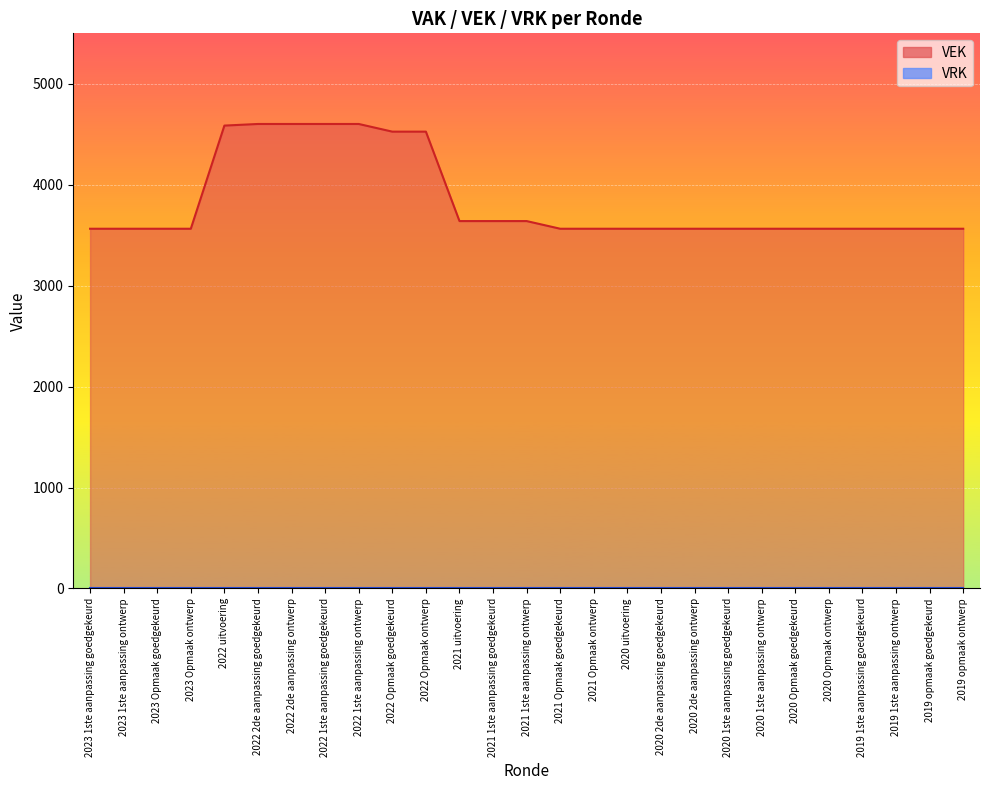

List the labels in order of value, largest first.

2022 2de aanpassing goedgekeurd, 2022 2de aanpassing ontwerp, 2022 1ste aanpassing goedgekeurd, 2022 1ste aanpassing ontwerp, 2022 uitvoering, 2022 Opmaak goedgekeurd, 2022 Opmaak ontwerp, 2021 uitvoering, 2021 1ste aanpassing goedgekeurd, 2021 1ste aanpassing ontwerp, 2023 1ste aanpassing goedgekeurd, 2023 1ste aanpassing ontwerp, 2023 Opmaak goedgekeurd, 2023 Opmaak ontwerp, 2021 Opmaak goedgekeurd, 2021 Opmaak ontwerp, 2020 uitvoering, 2020 2de aanpassing goedgekeurd, 2020 2de aanpassing ontwerp, 2020 1ste aanpassing goedgekeurd, 2020 1ste aanpassing ontwerp, 2020 Opmaak goedgekeurd, 2020 Opmaak ontwerp, 2019 1ste aanpassing goedgekeurd, 2019 1ste aanpassing ontwerp, 2019 opmaak goedgekeurd, 2019 opmaak ontwerp